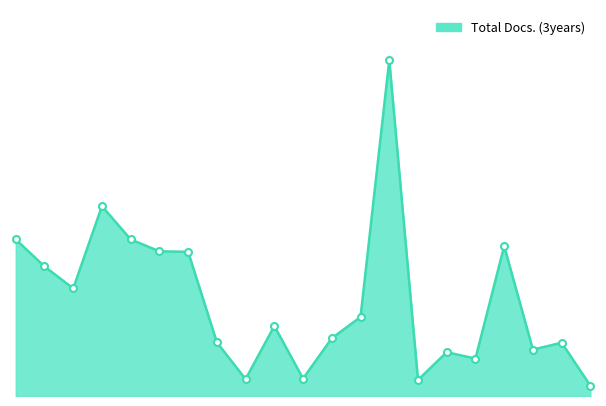

Is this an area chart (filled region under the line)?

Yes